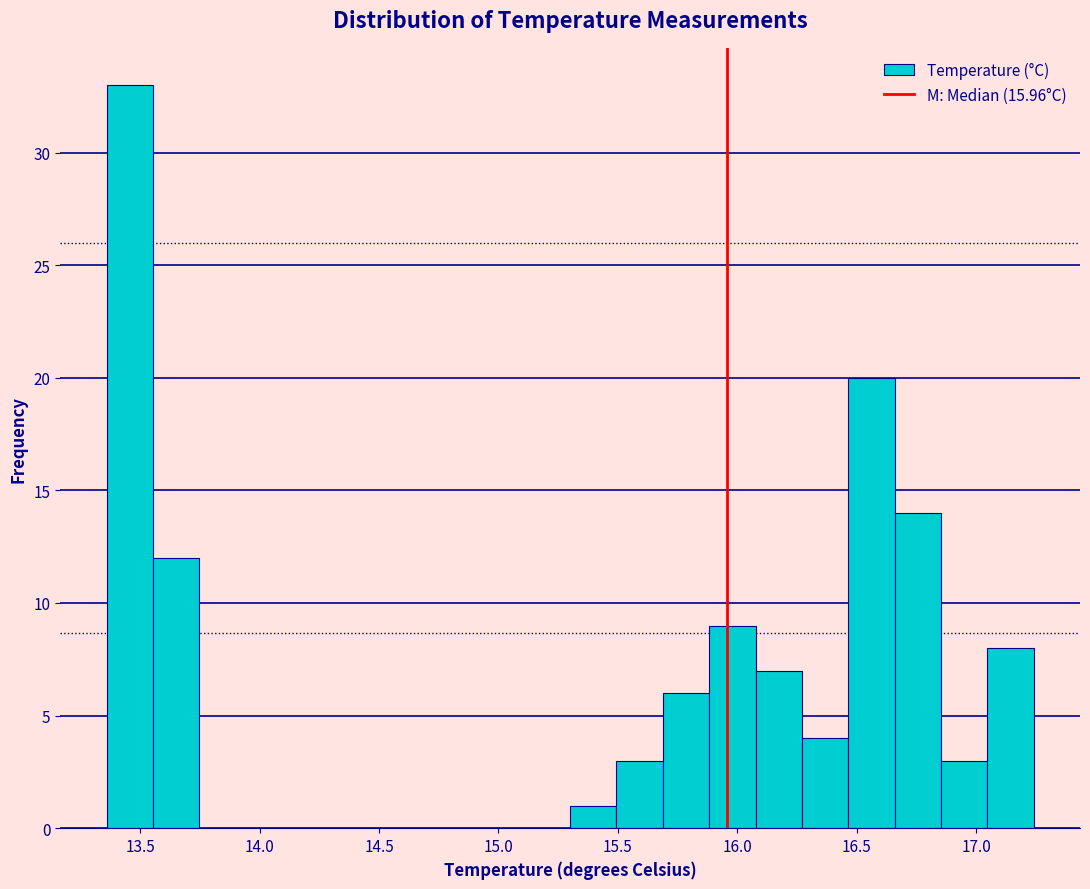

Around what value on the x-axis is the tallest bar? Give the approximate position of its centre, as read against the axis.

13.45